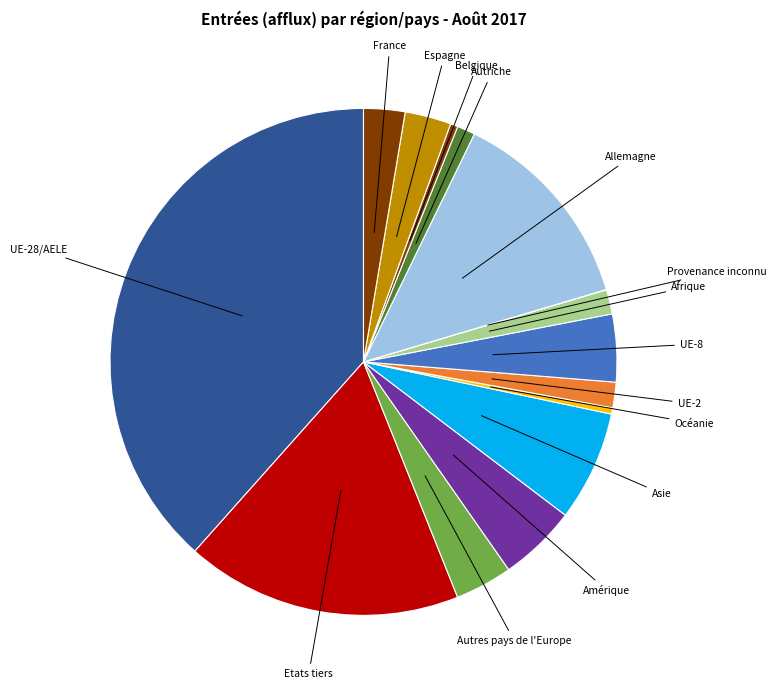

Which slice is the largest?

UE-28/AELE